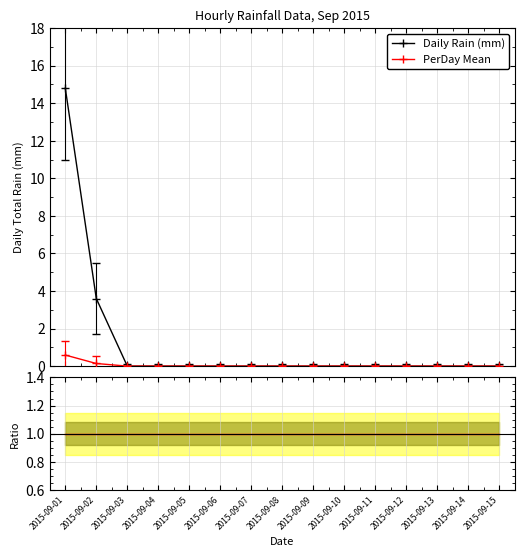

What is the spread (max minus min) of values at 2015-09-02?

3.5